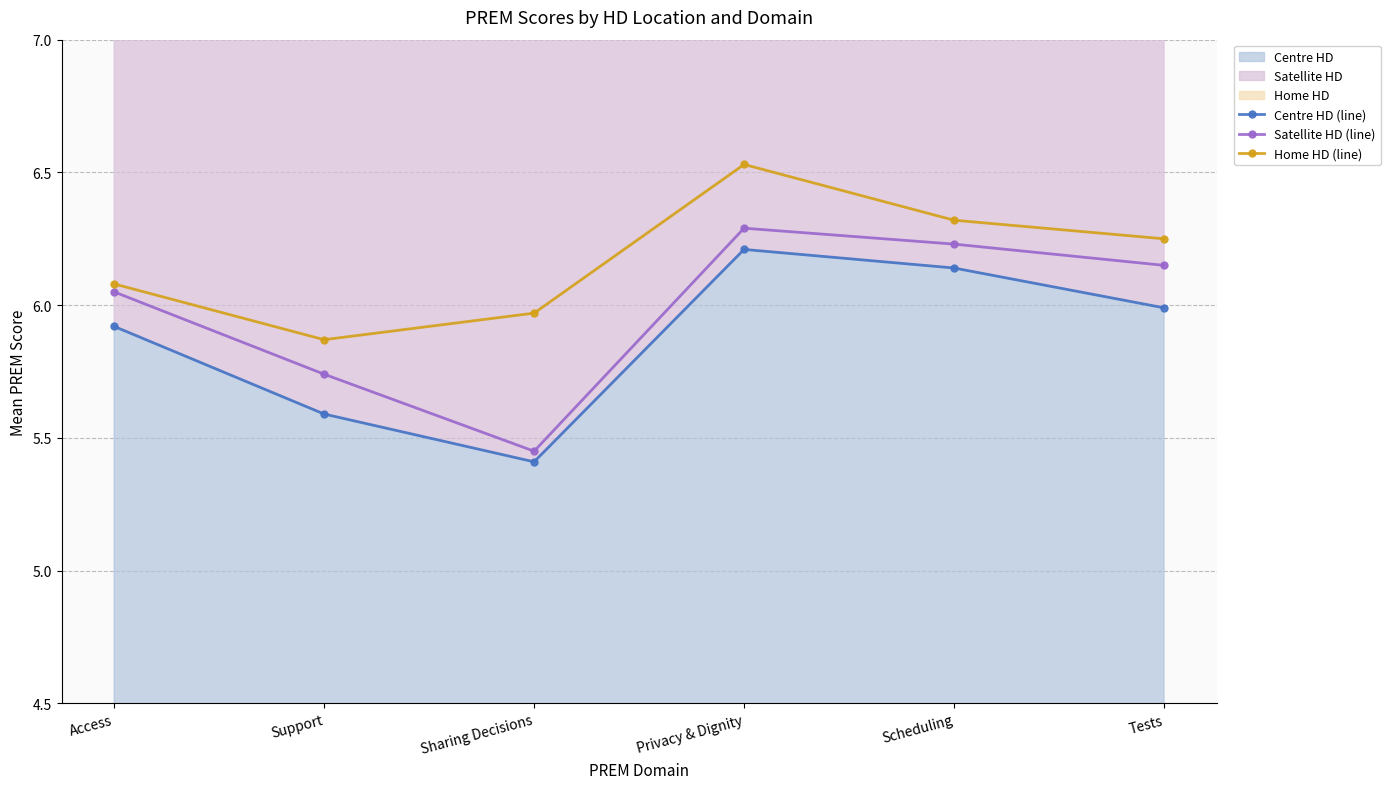

What is the difference between the Satellite HD (line) values at Access and Scheduling?

0.2